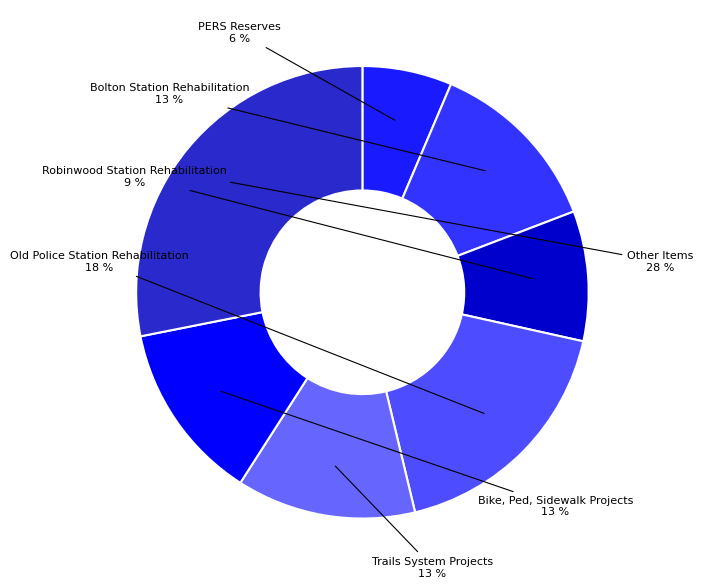

Count the number of slices in the pie.

7